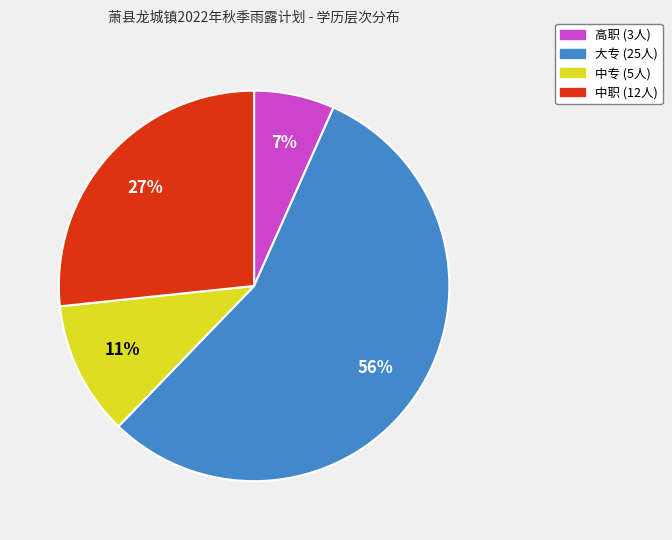

Between 大专 and 中专, which is larger?

大专